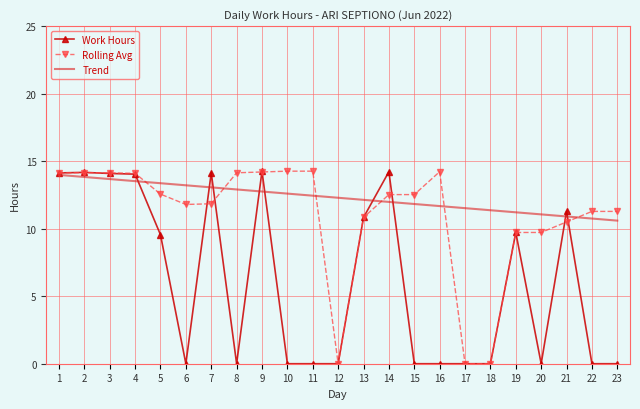

The Rolling Avg series shows 14.1 at 1. True or false?

True